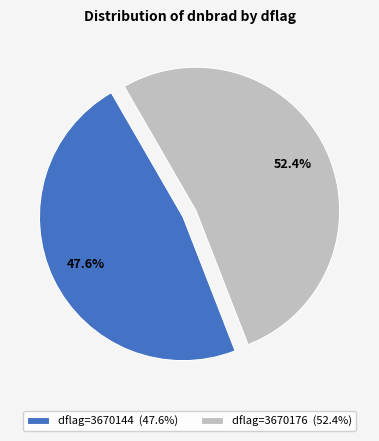

Is dflag=3670144 (47.6%) the majority of the pie?

No